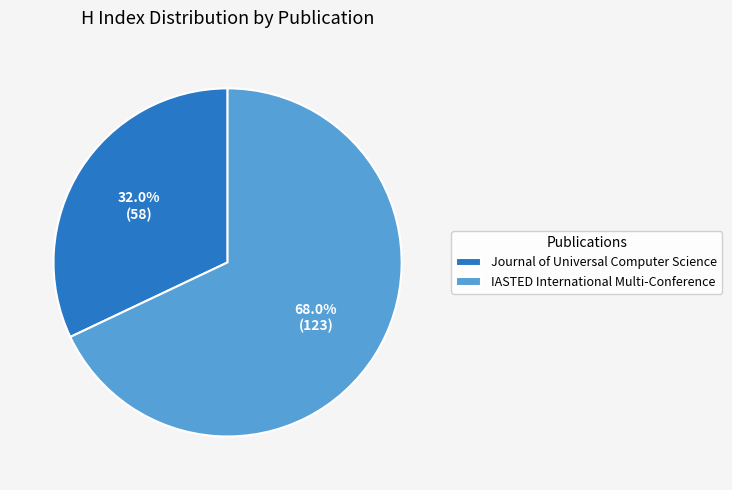

Is it true that IASTED International Multi-Conference is 68% of the pie?

True